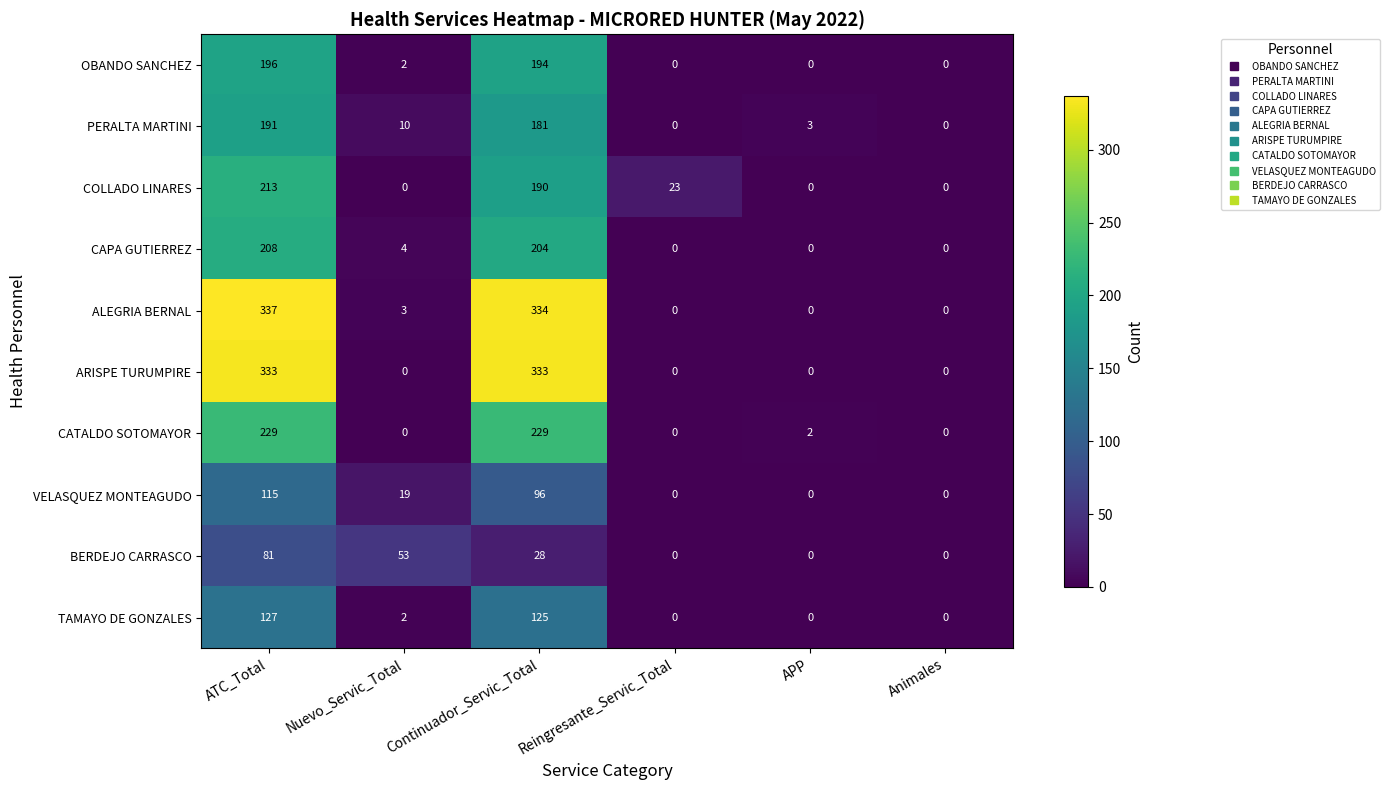

Which series has the largest total across all categories?

ALEGRIA BERNAL